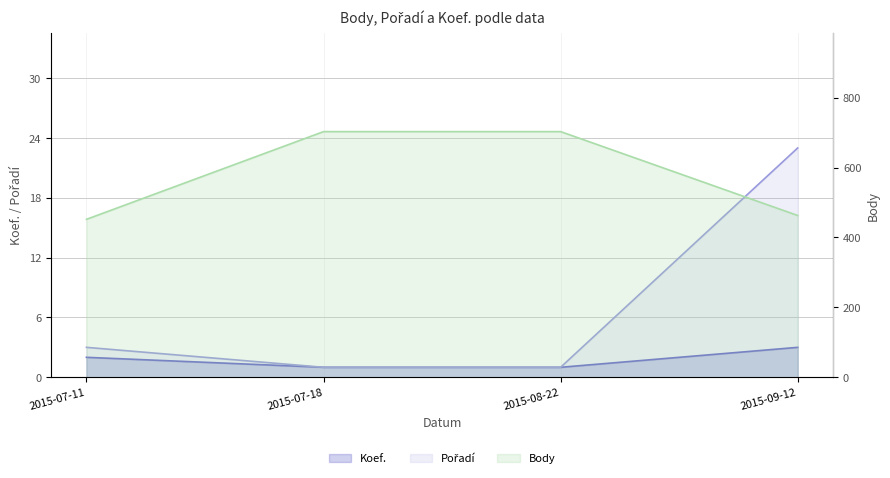

Reading right to left, extract all data points from this chart.

Koef.: 3	1	1	2
Pořadí: 23	1	1	3
Body: 463	703	703	452